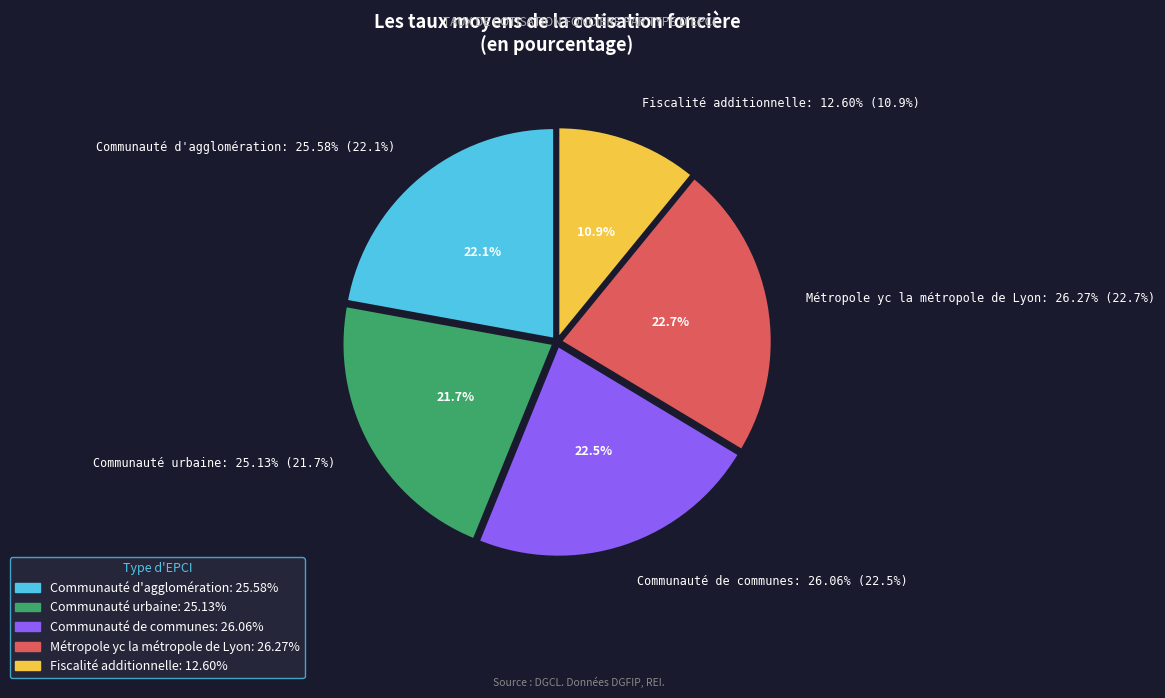

Rank the categories by value from lowest to highest.

Fiscalité additionnelle, Communauté urbaine, Communauté d'agglomération, Communauté de communes, Métropole yc la métropole de Lyon